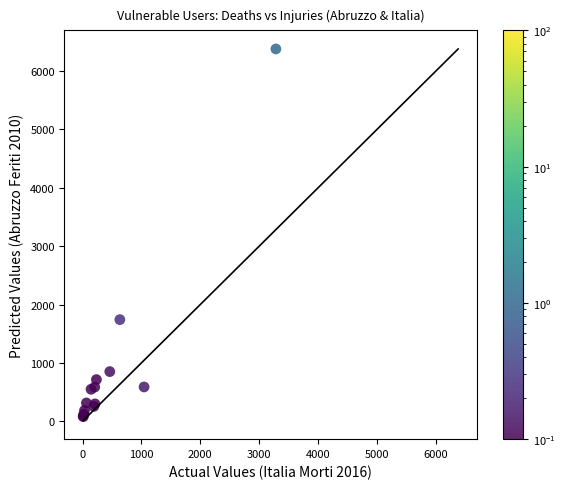

What Y value in the scatter plot is closest to 3228?

1741